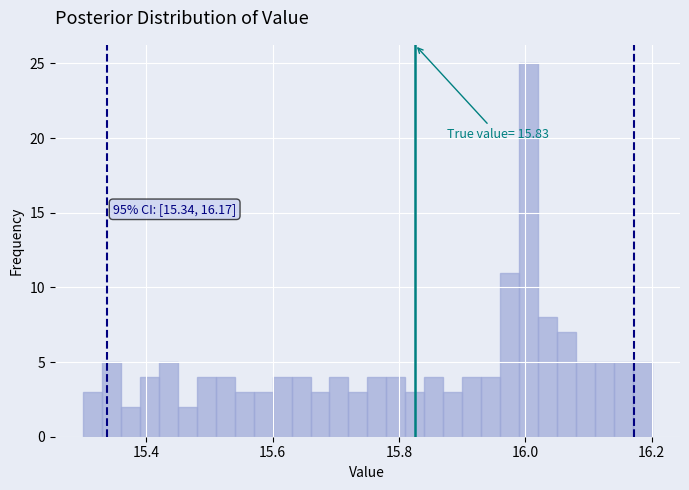

Around what value on the x-axis is the tallest bar? Give the approximate position of its centre, as read against the axis.

16.00